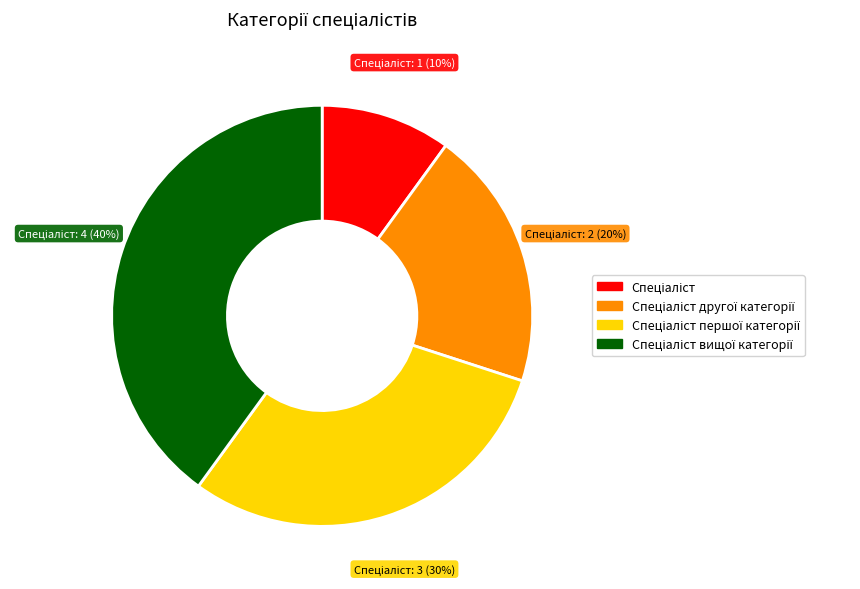

Is there a majority slice in this chart?

No